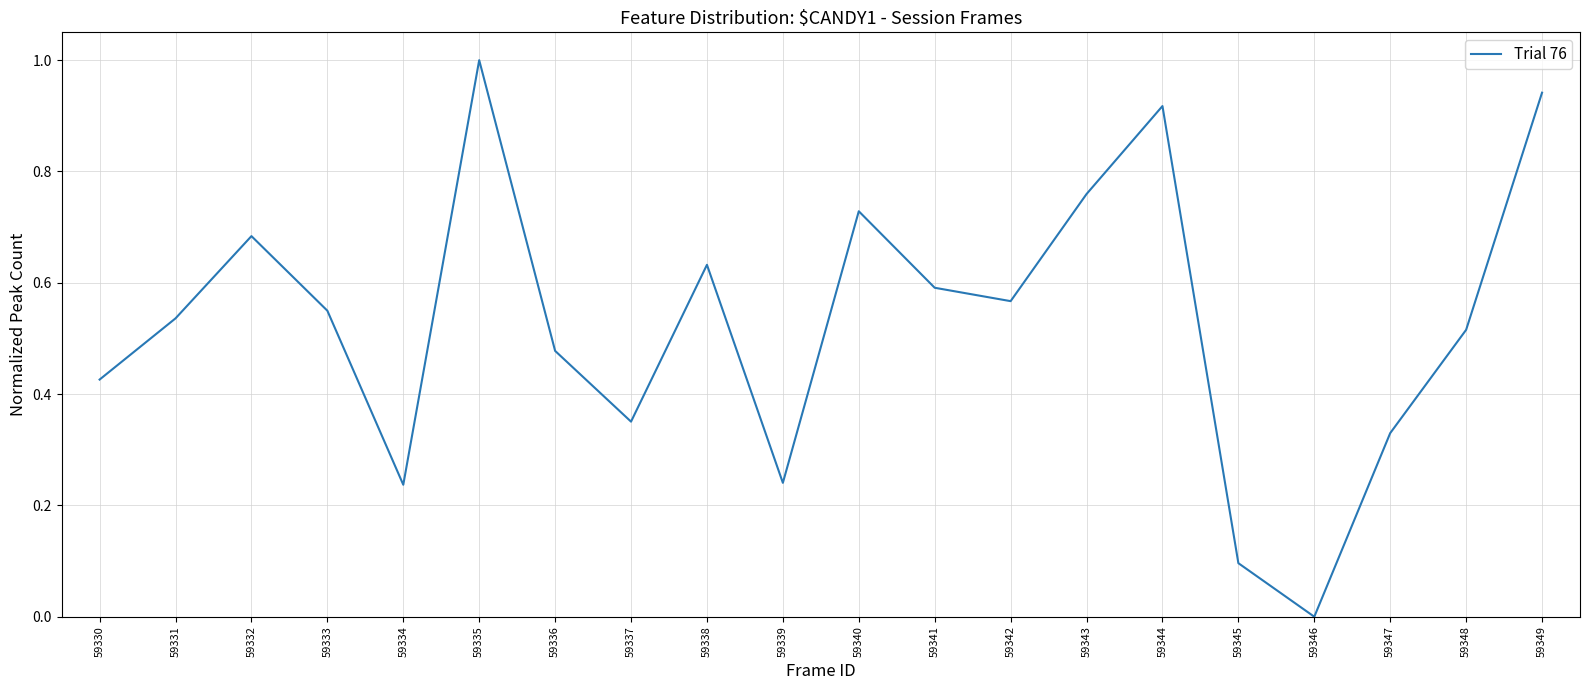

Which has a higher value, 59332 or 59348?

59332